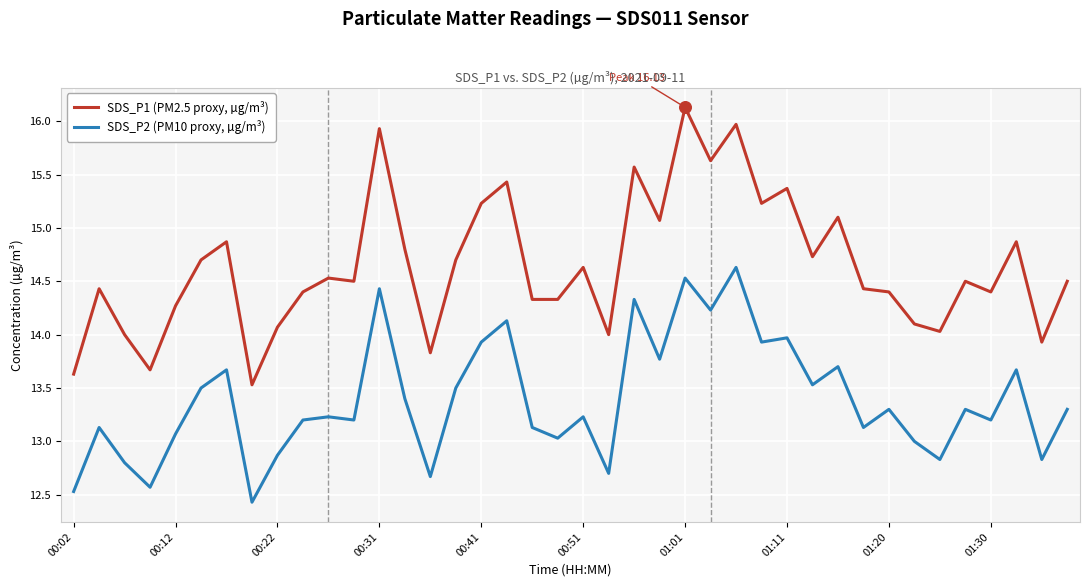

Which series has the largest total across all categories?

SDS_P1 (PM2.5 proxy, µg/m³)